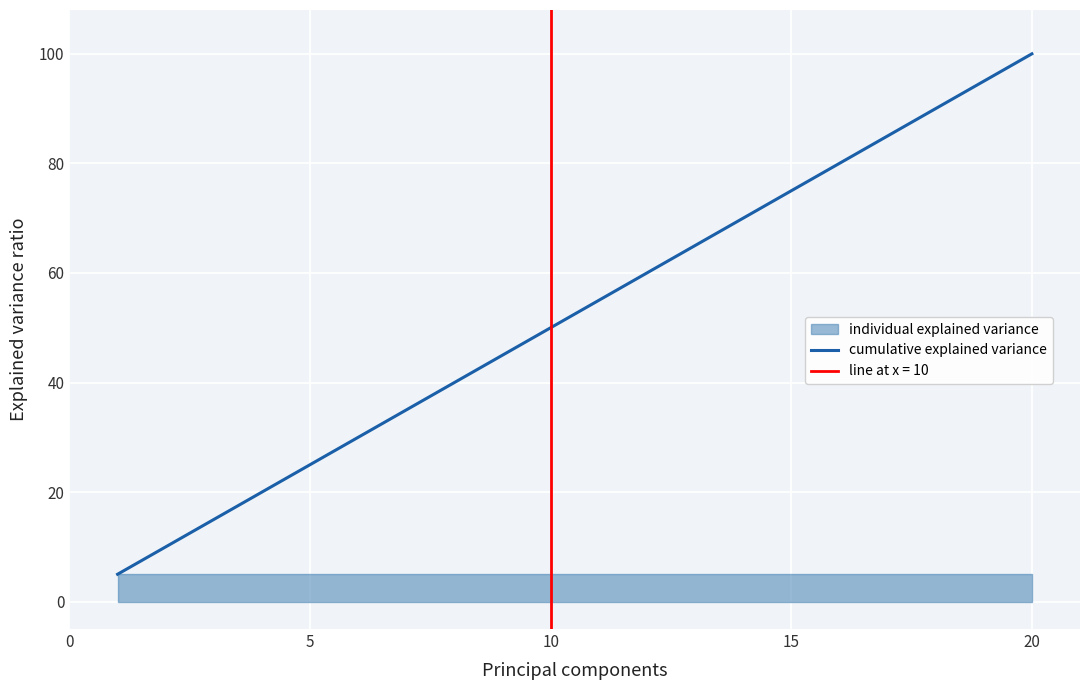

The cumulative explained variance series shows 50.0 at 10. True or false?

True